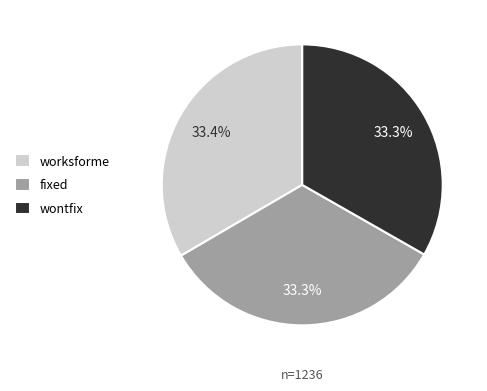

The wontfix slice represents 33% of the pie. True or false?

True